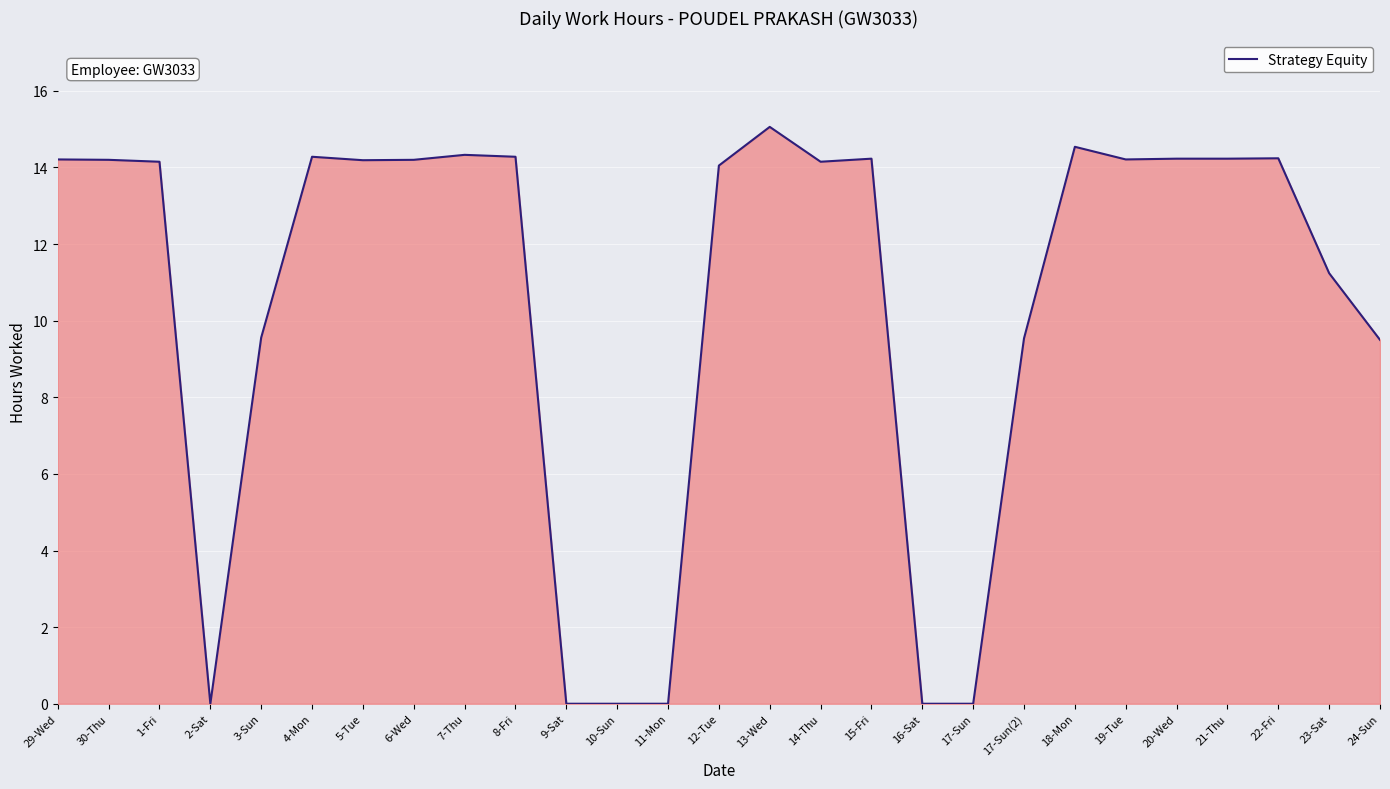

What is the approximate value at 18-Mon?

14.5